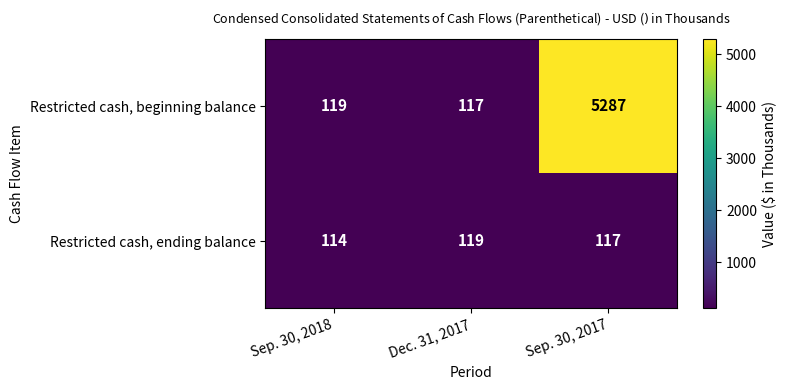

True or false: Restricted cash, beginning balance has a value of 119 at Sep. 30, 2018.

True